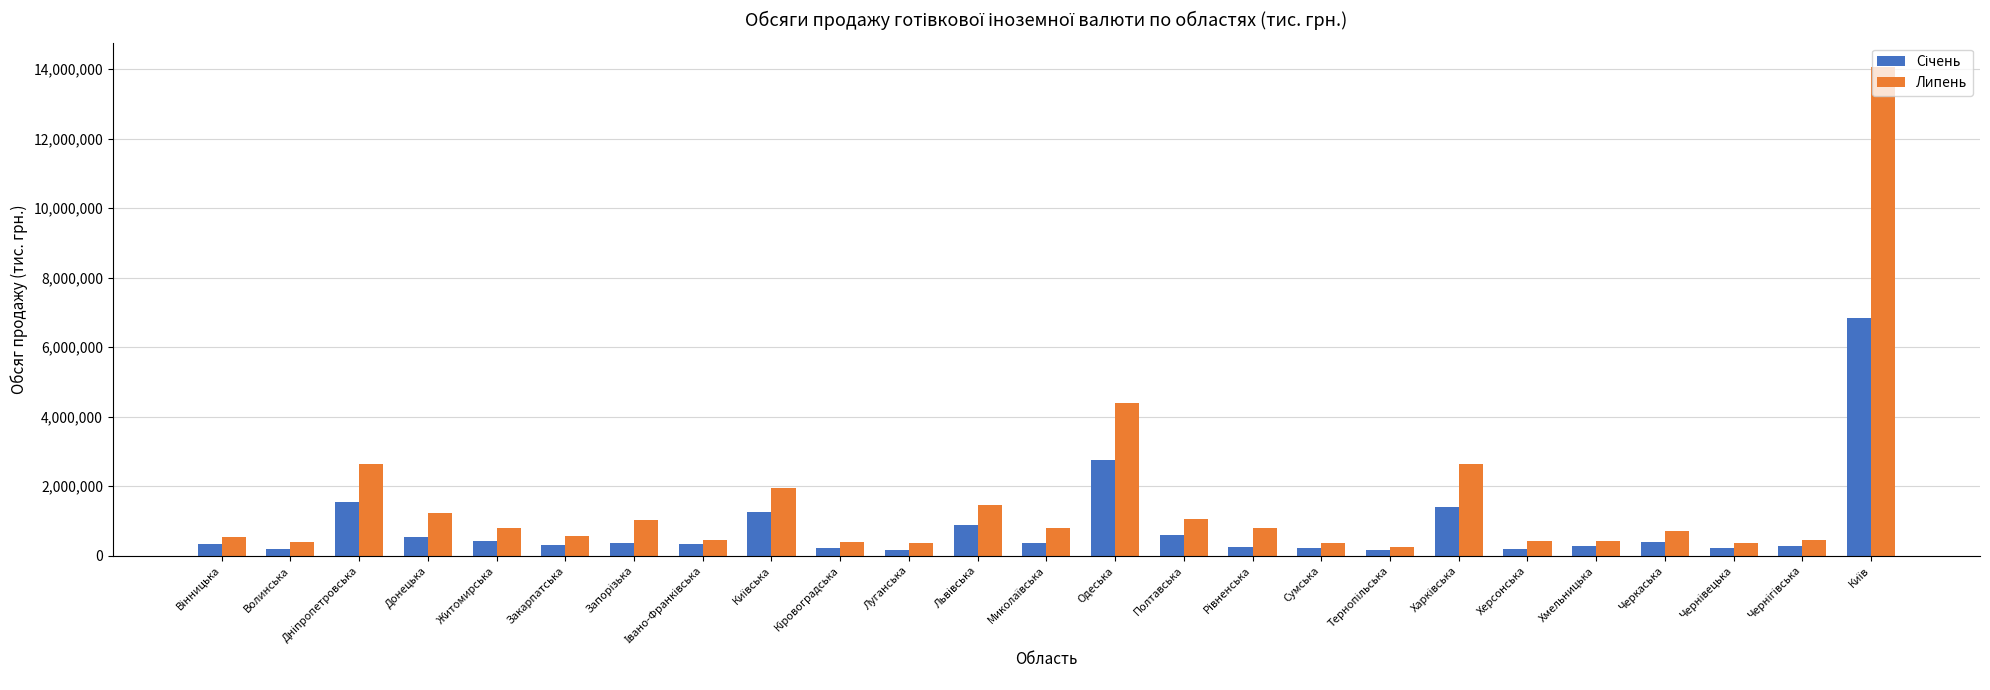

The value of Липень at Житомирська is 317741.4. True or false?

False